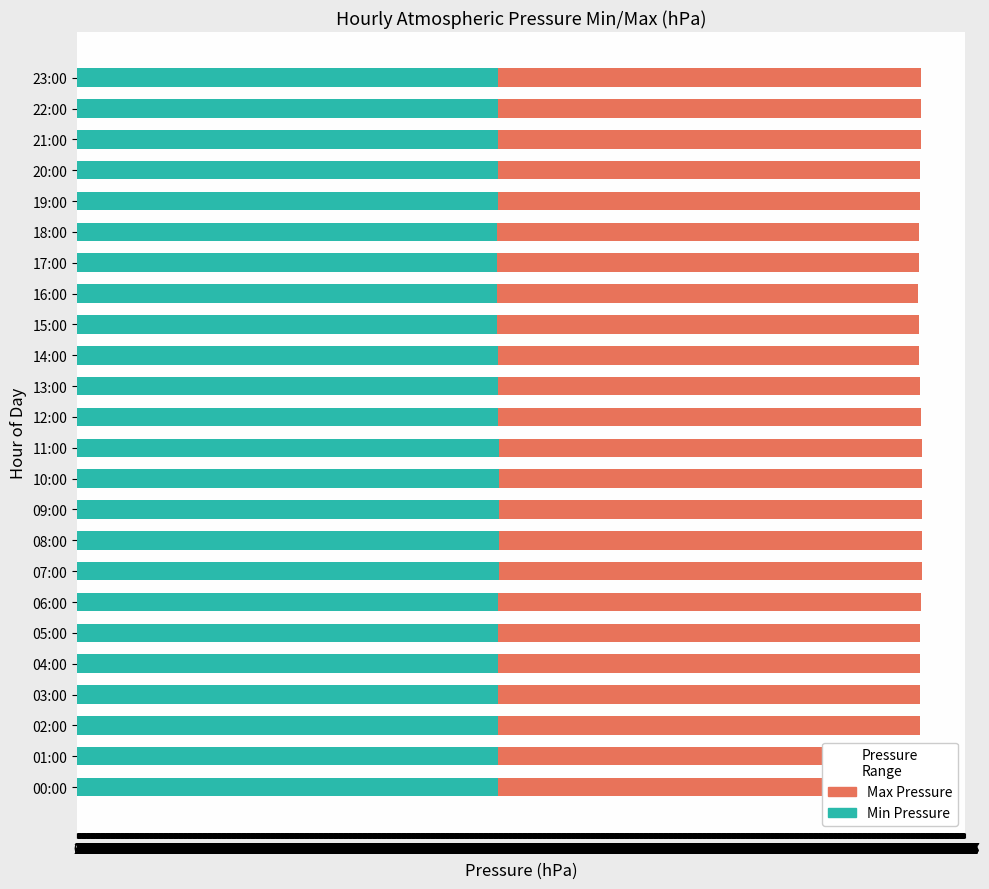

What is the average value of the Min Pressure series?

1009.2